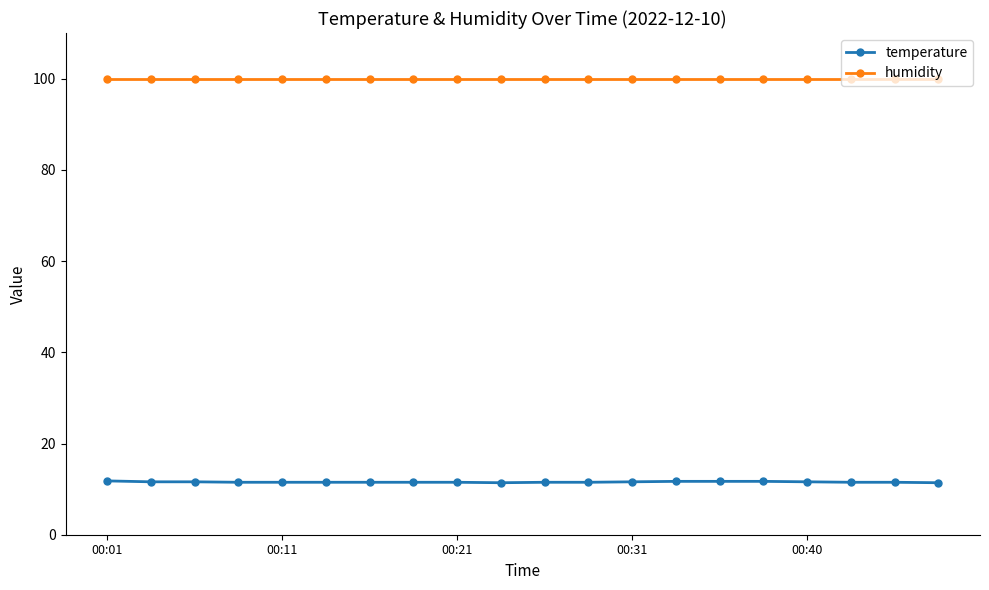

Which series has the largest range (max minus min)?

temperature